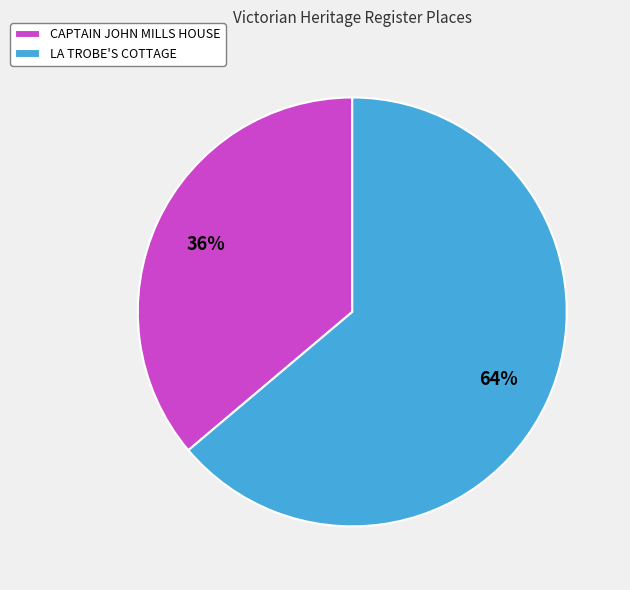

Rank the categories by value from lowest to highest.

CAPTAIN JOHN MILLS HOUSE, LA TROBE'S COTTAGE